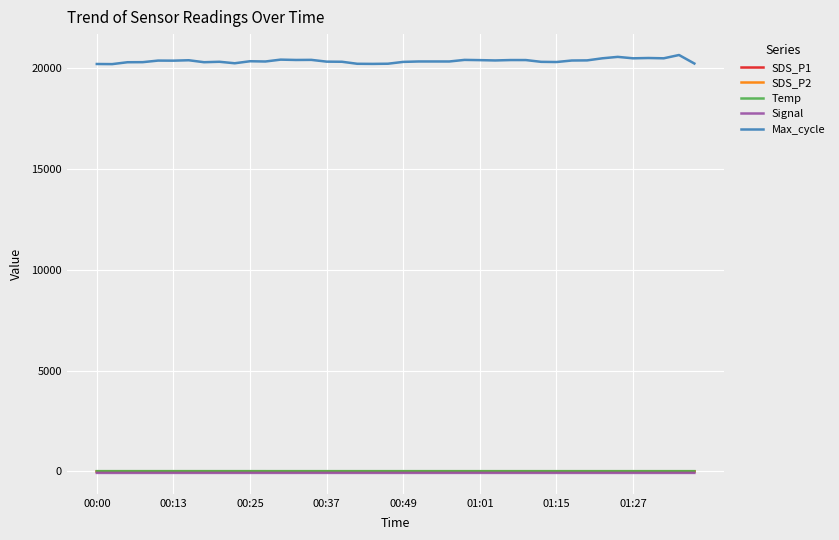

True or false: Max_cycle and SDS_P1 cross at least once.

False